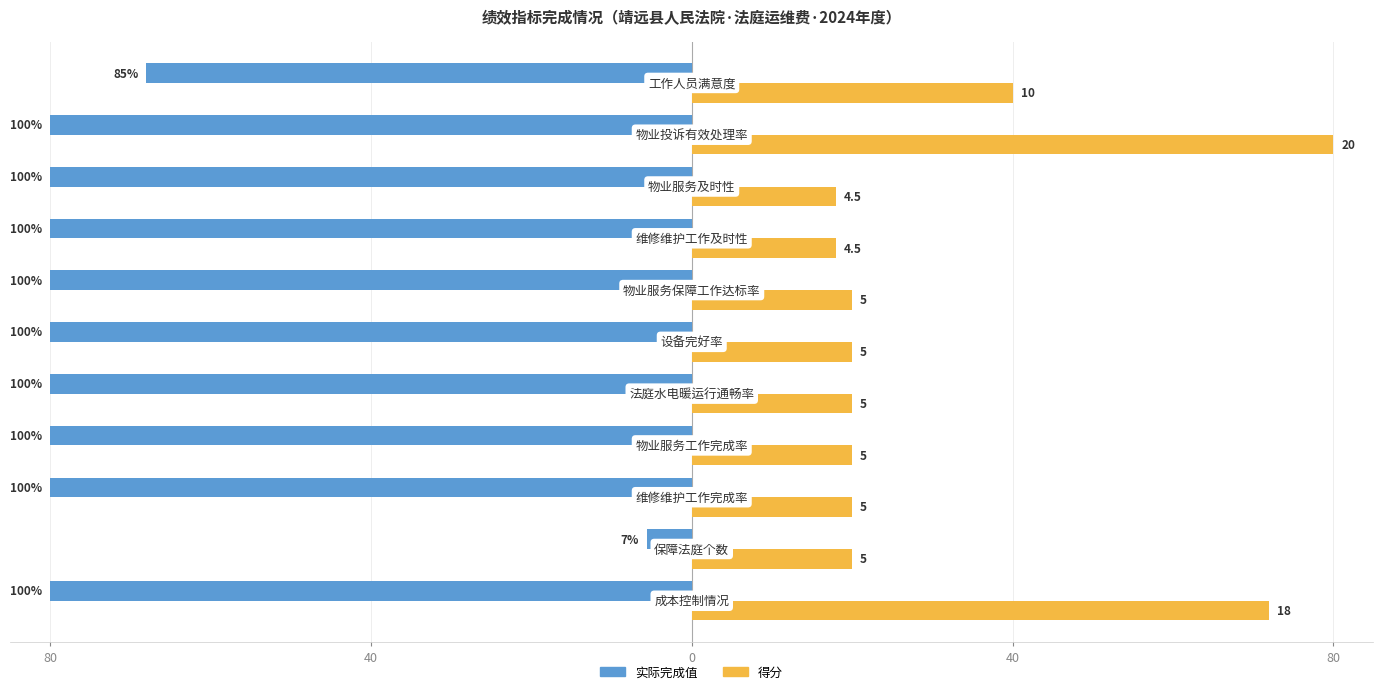

What are all the series names shown in the legend?

实际完成值, 得分